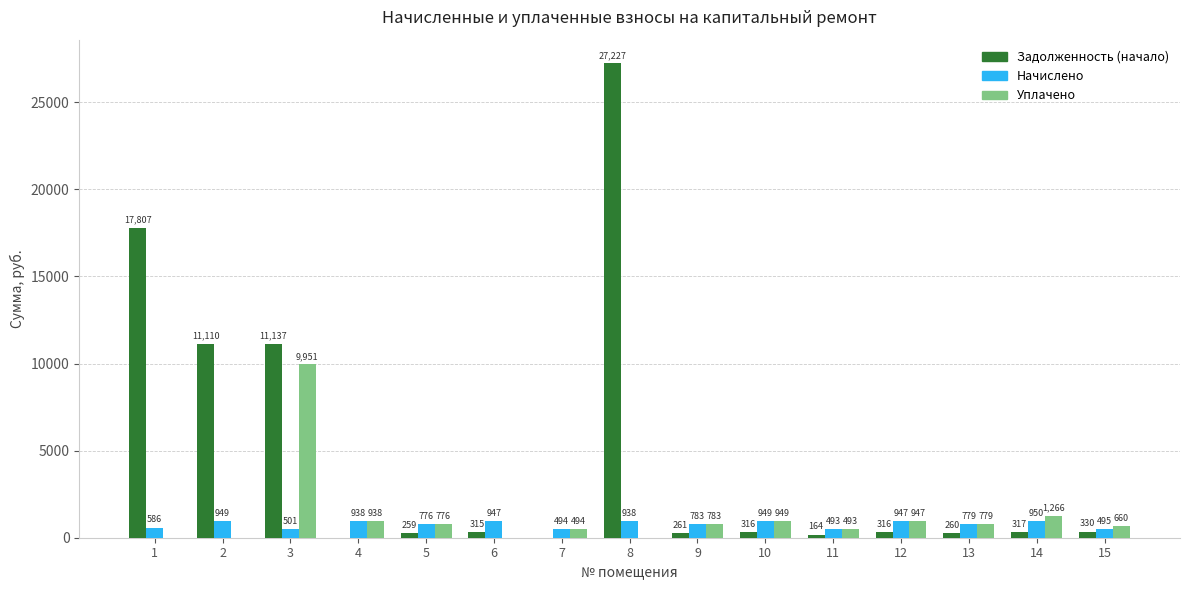

Is it true that Начислено equals 948.6 at 10?

True